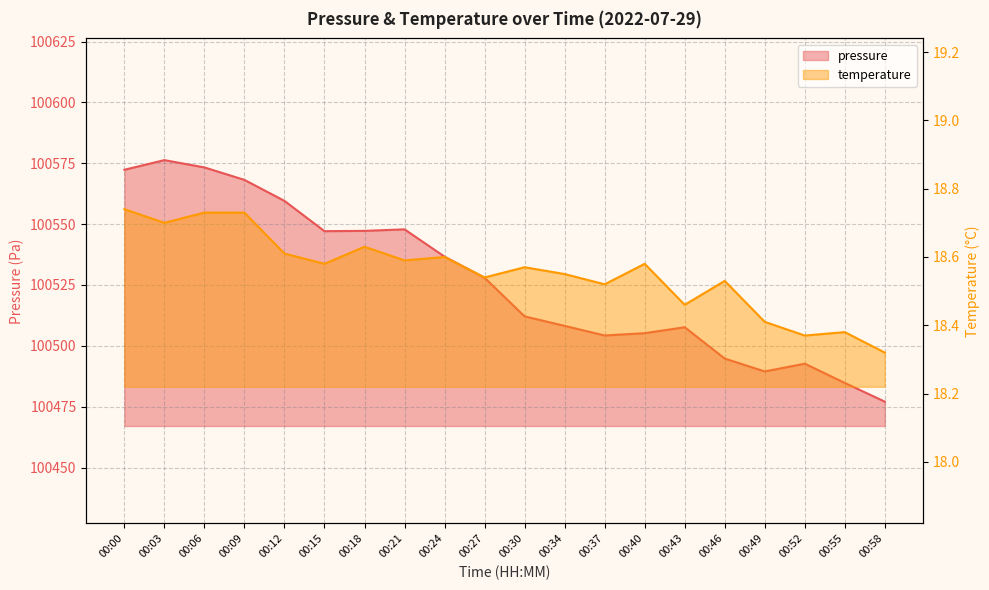

The value of pressure at 00:37 is 43791.4. True or false?

False